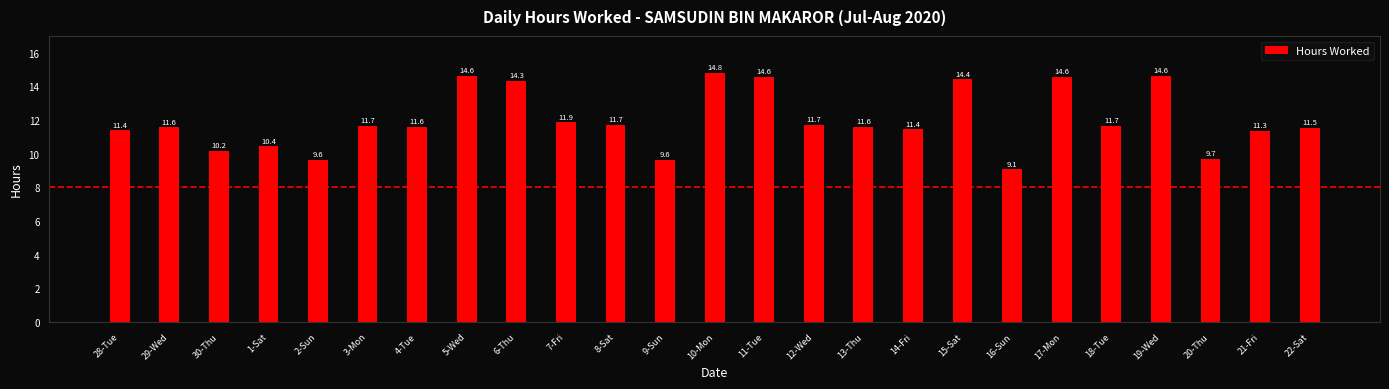

What is the value of the 2nd bar from the left?

11.6